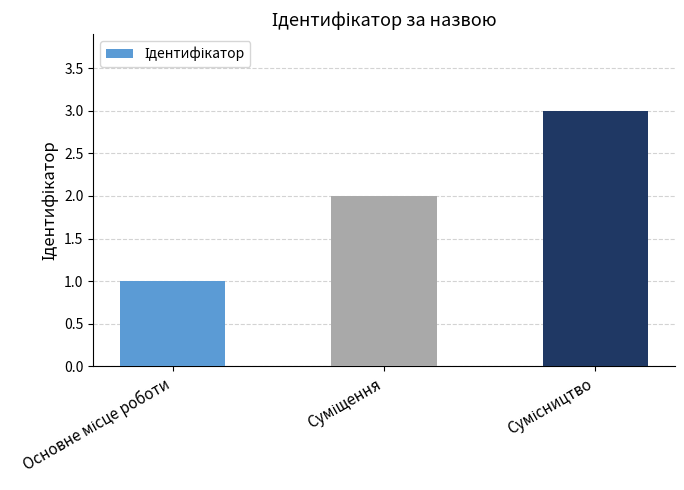

Does the chart contain any negative values?

No